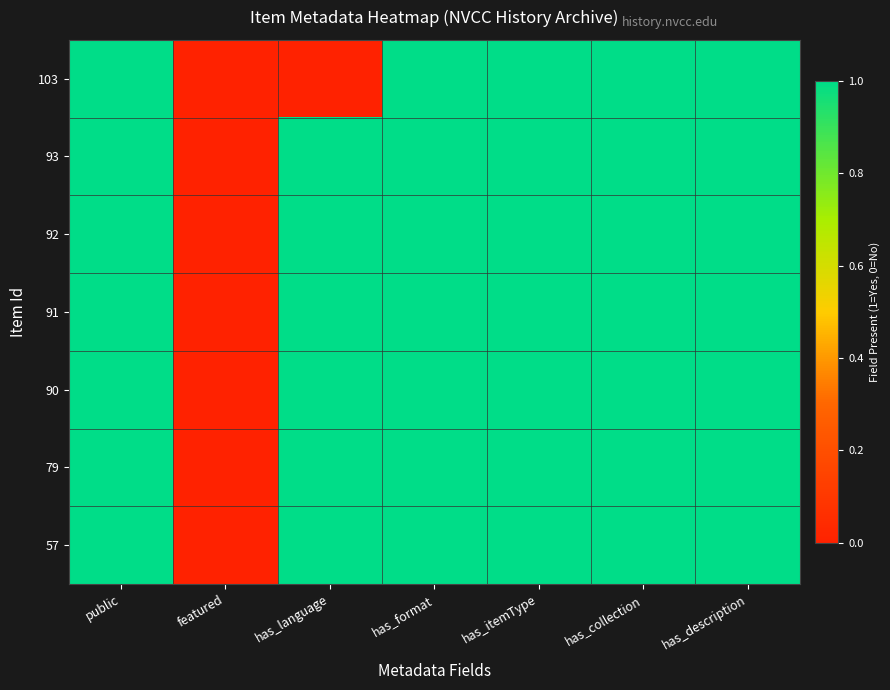

Reading left to right, transcribe all the data shown in this chart.

103: public=1	featured=0	has_language=0	has_format=1	has_itemType=1	has_collection=1	has_description=1
93: public=1	featured=0	has_language=1	has_format=1	has_itemType=1	has_collection=1	has_description=1
92: public=1	featured=0	has_language=1	has_format=1	has_itemType=1	has_collection=1	has_description=1
91: public=1	featured=0	has_language=1	has_format=1	has_itemType=1	has_collection=1	has_description=1
90: public=1	featured=0	has_language=1	has_format=1	has_itemType=1	has_collection=1	has_description=1
79: public=1	featured=0	has_language=1	has_format=1	has_itemType=1	has_collection=1	has_description=1
57: public=1	featured=0	has_language=1	has_format=1	has_itemType=1	has_collection=1	has_description=1